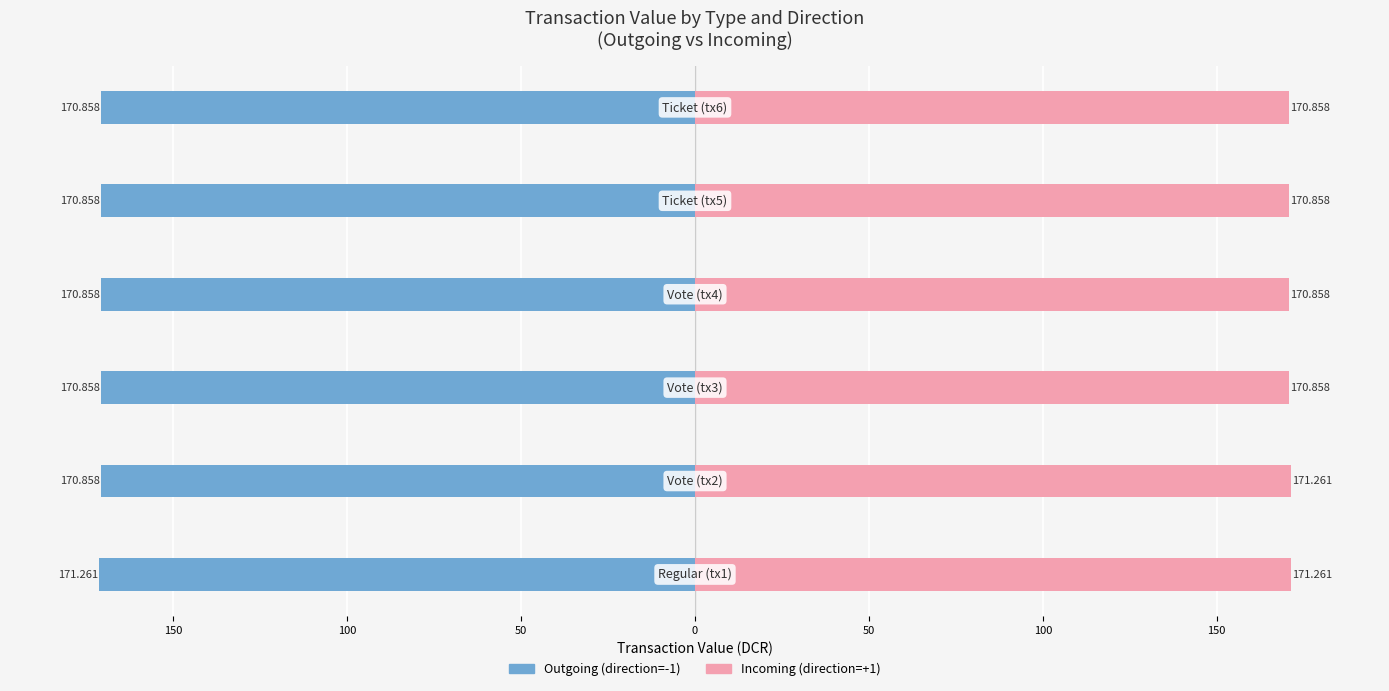

Rank the series at 200 from lowest to highest value.

Outgoing (direction=-1), Incoming (direction=+1)